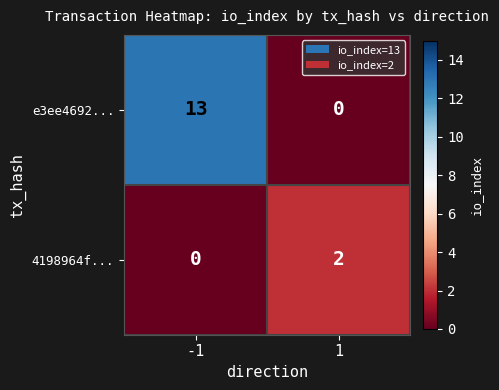

What is the difference between the maximum and minimum values in the e3ee4692... series?

13